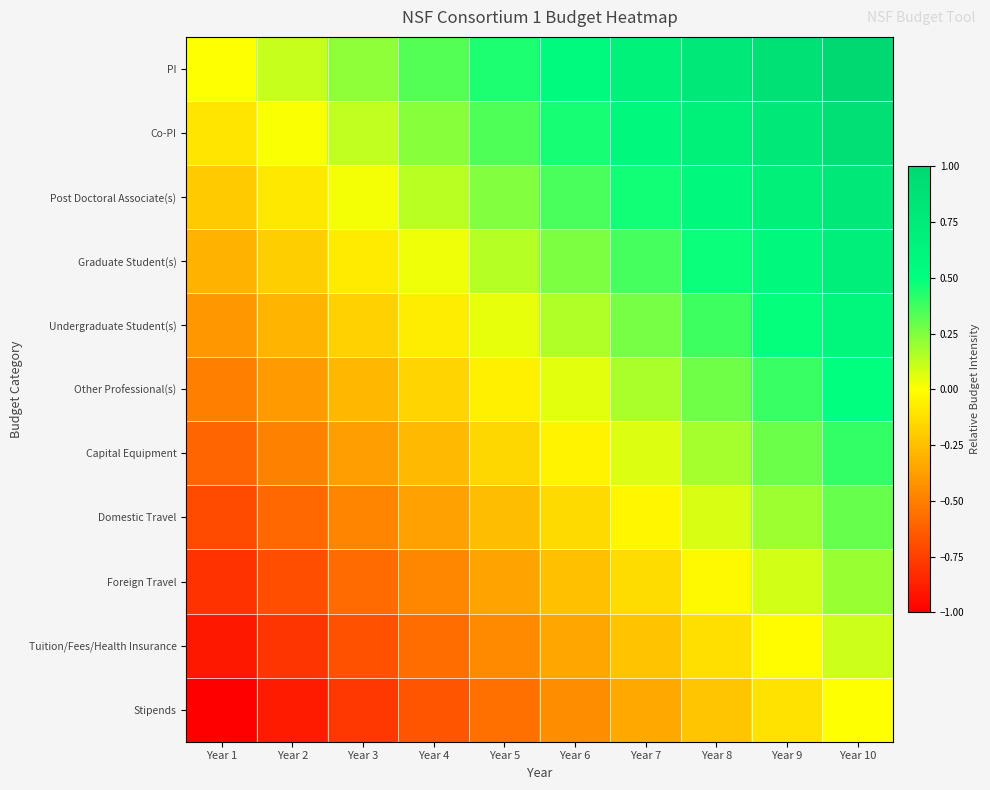

Which label corresponds to the smallest value in the chart?

Year 1